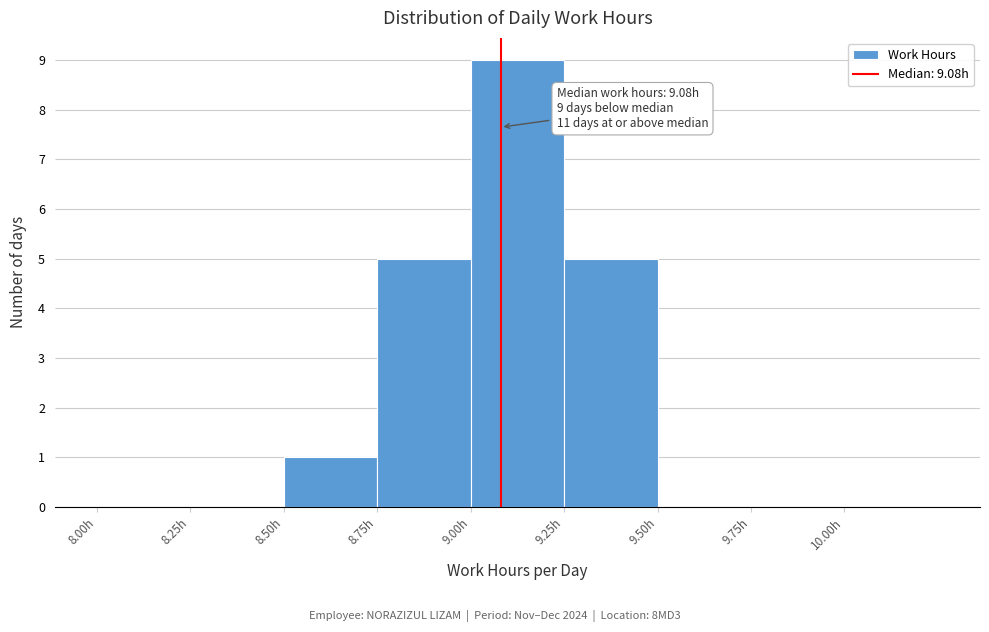

Over which range of the x-axis is the bar tallest?

9.00 to 9.25